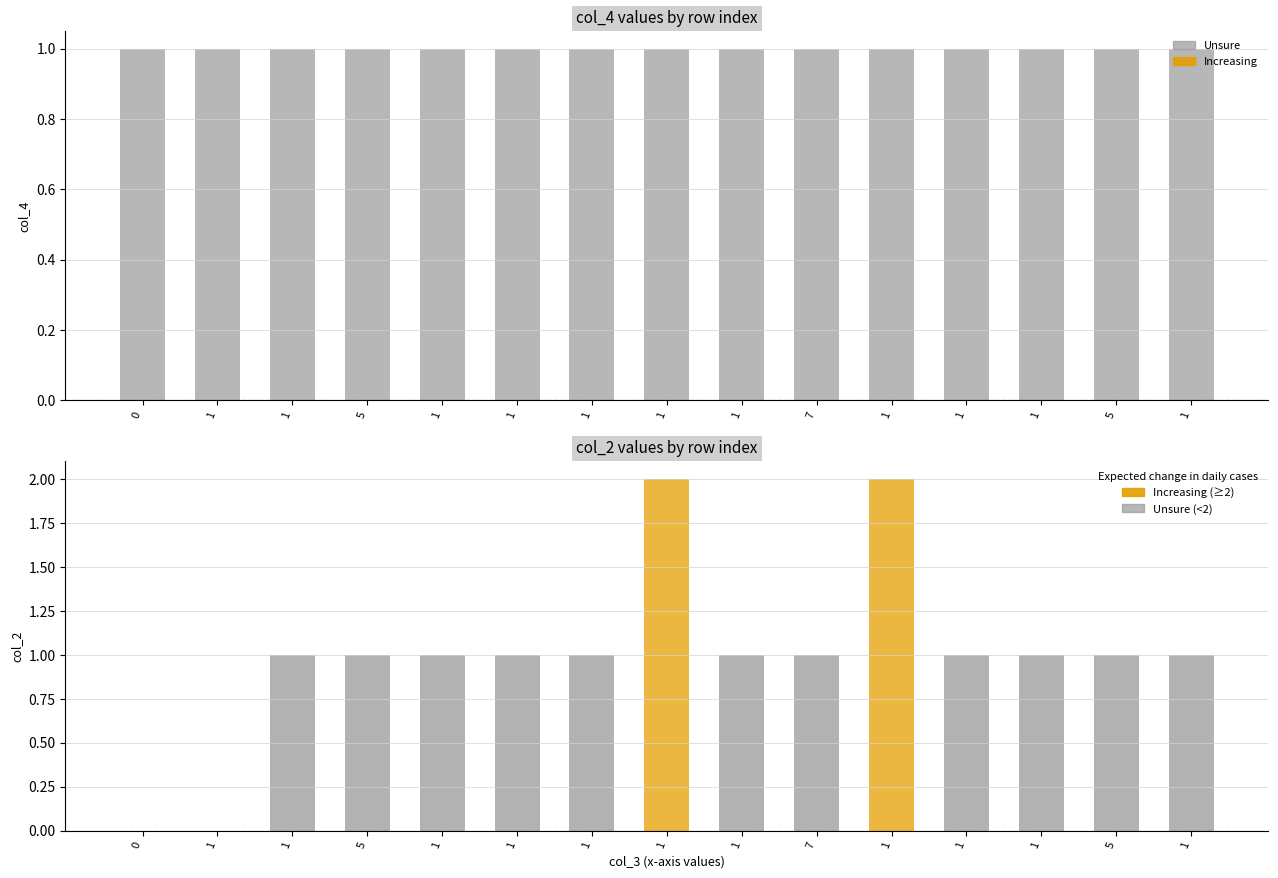

What is the value of the col_2 bar at the 13th from the left?

1